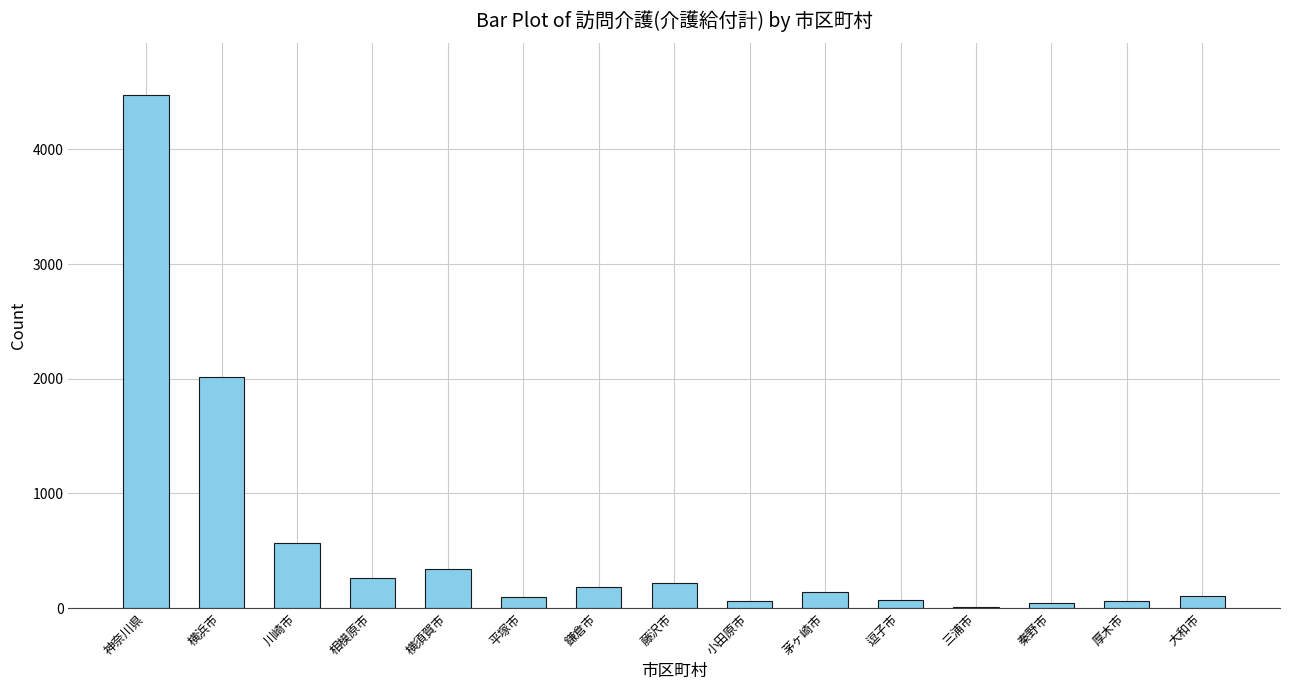

What is the sum of the values at 平塚市 and 相模原市?

359